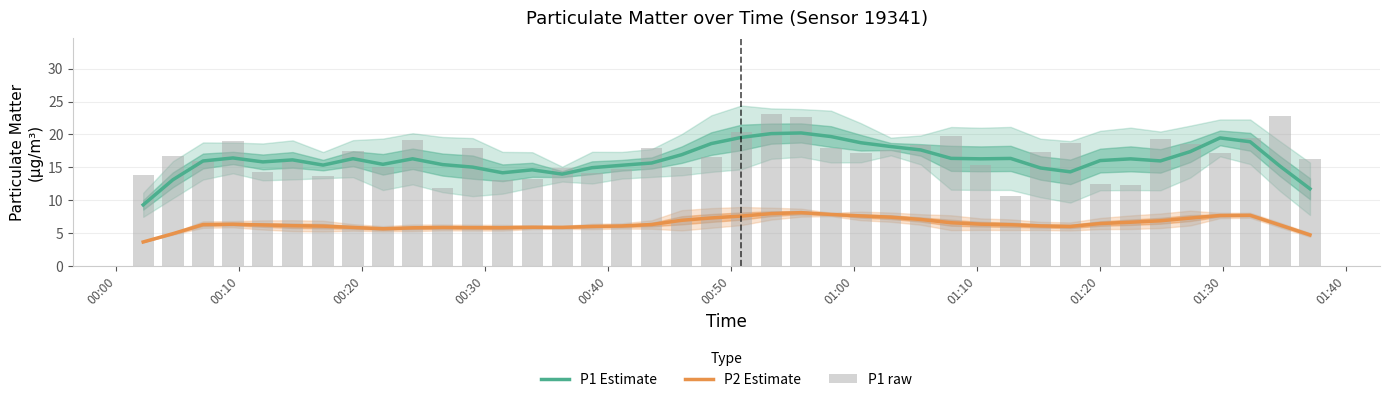

How many groups of bars are there?

40